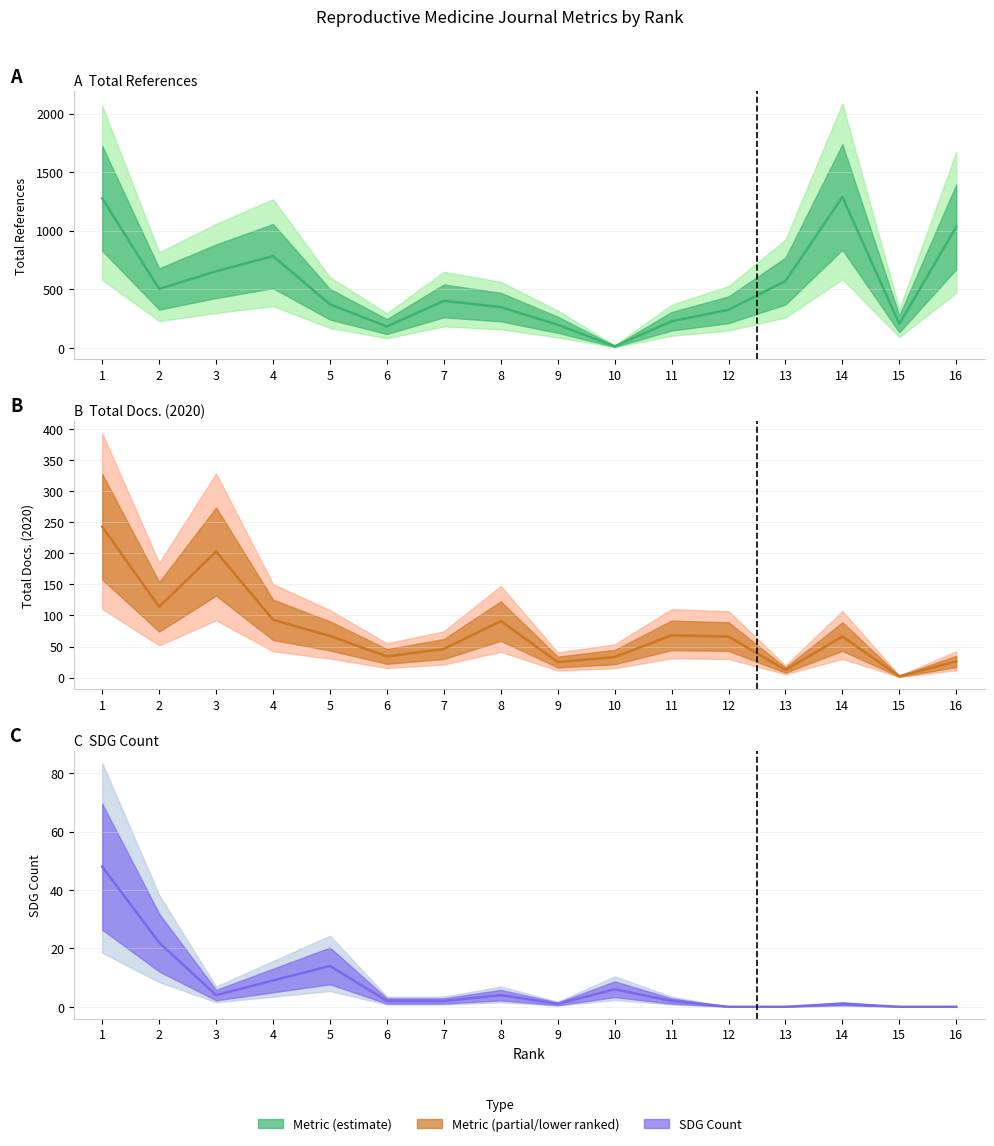

At which label does Total Docs. (2020) reach its minimum?

15